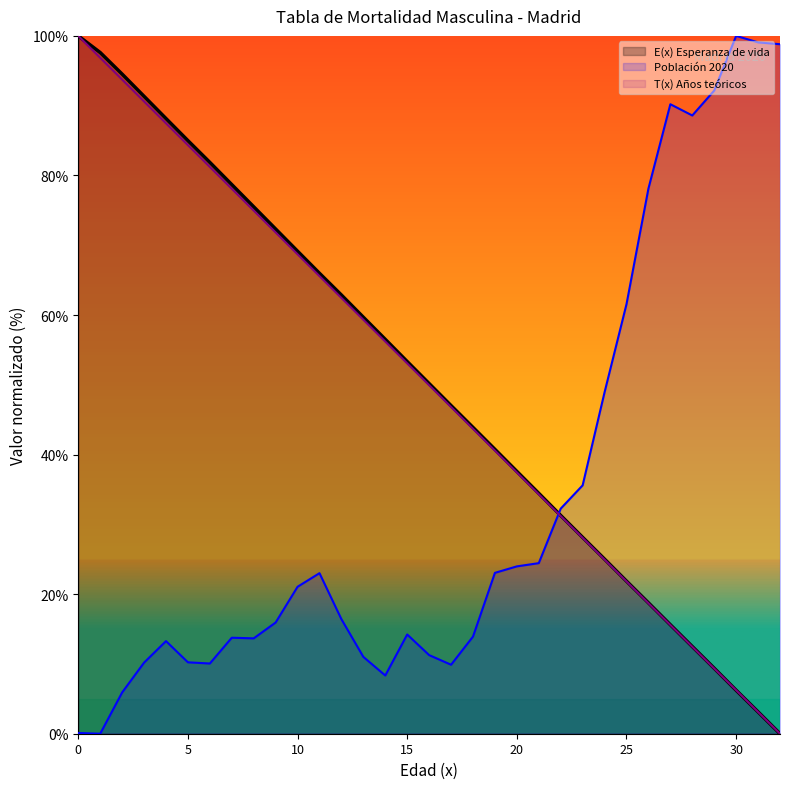

List the series in order of their peak value, highest first.

Poblacion 2020, T(x) Anos teoricos, E(x) Esperanza de vida